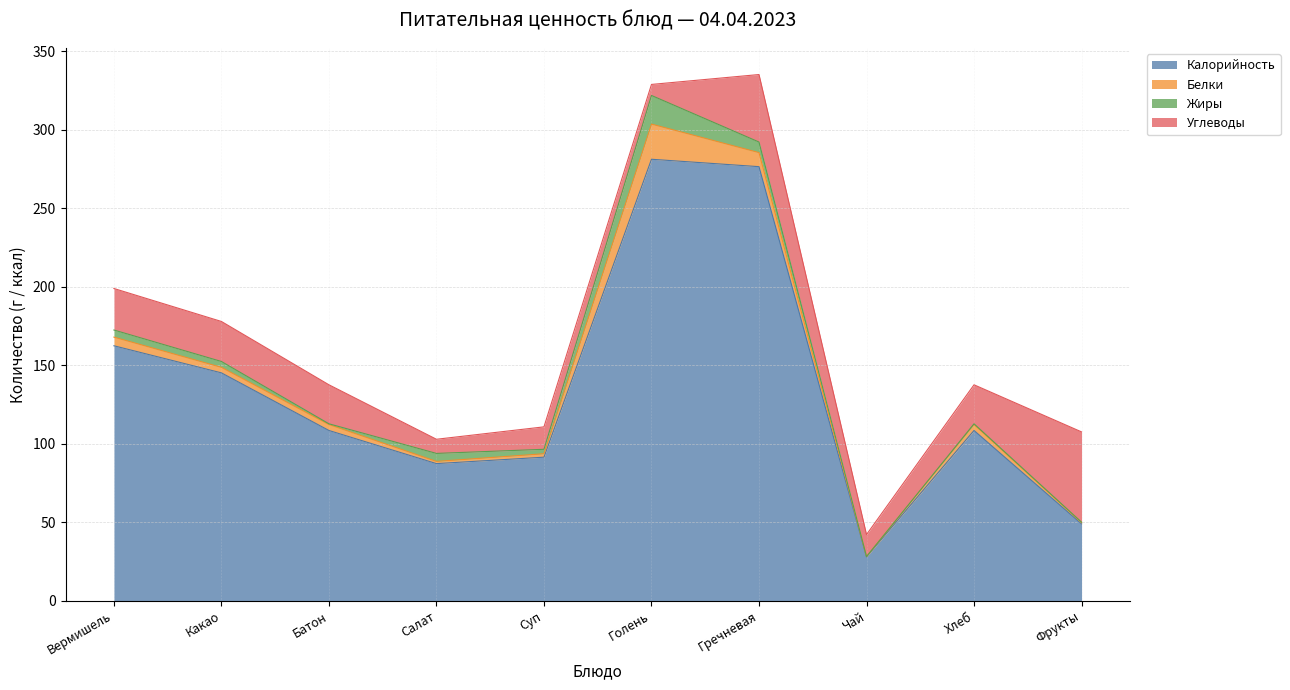

What is the label of the 7th point from the right?

Салат